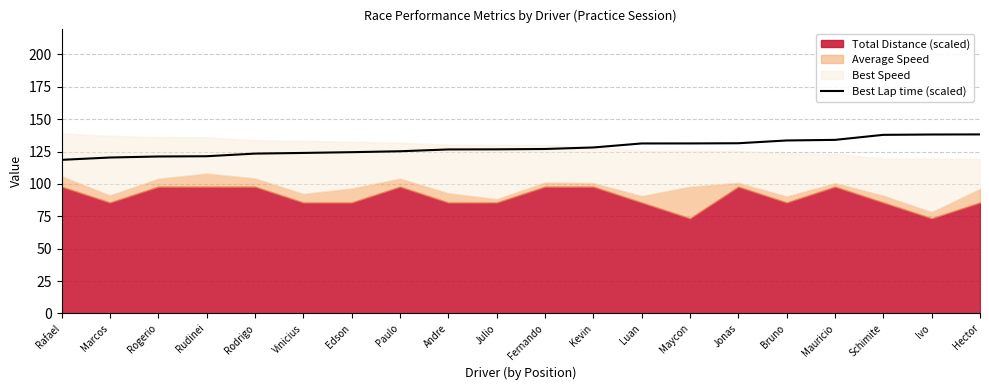

At which label does the data first exceed 126?

Andre